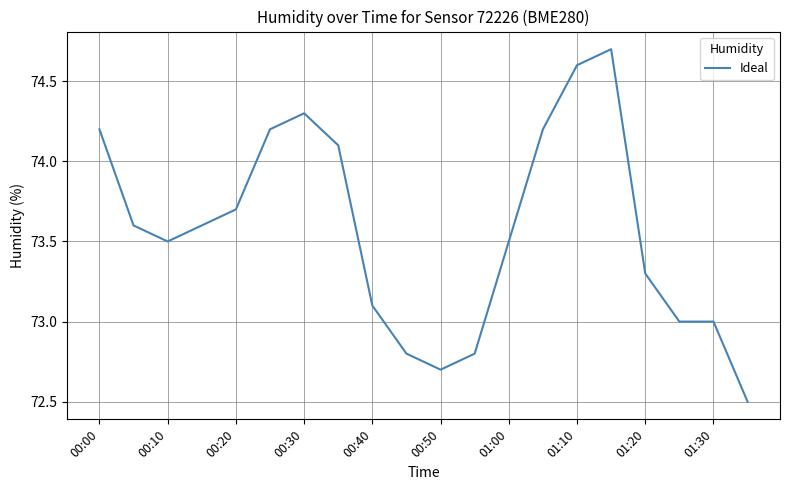

What is the minimum value shown in the chart?

72.5